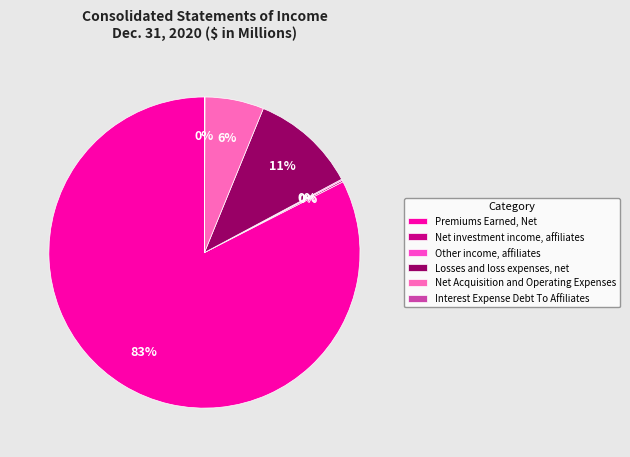

Which category accounts for the majority?

Premiums Earned, Net